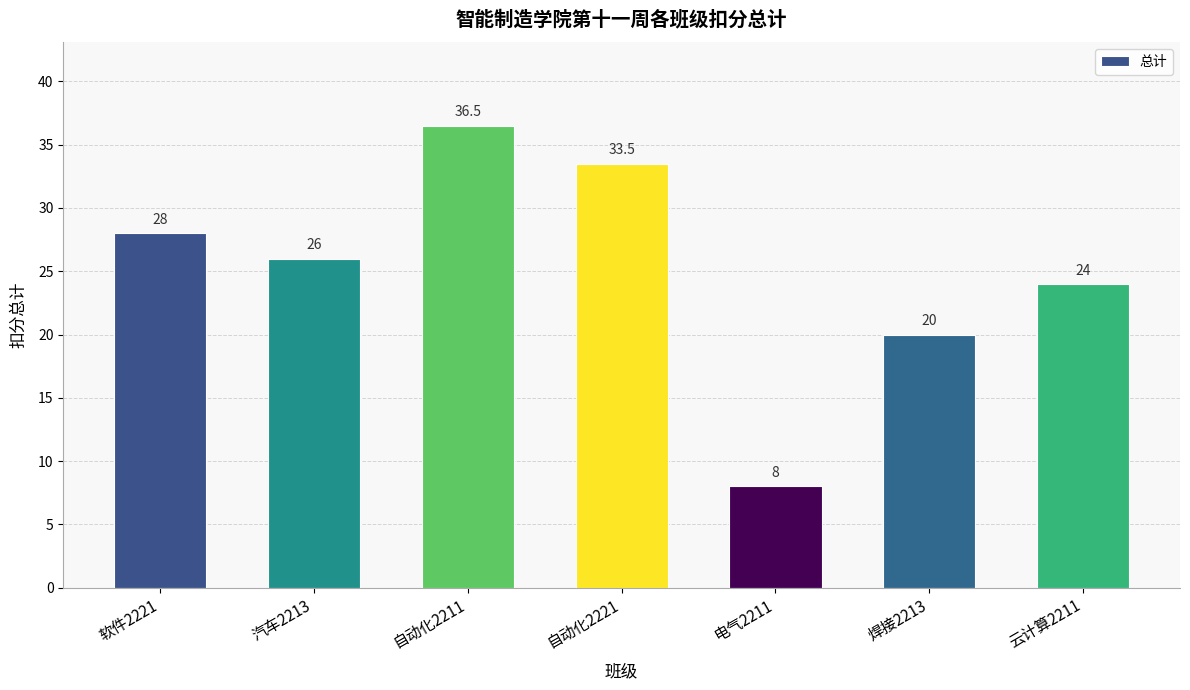

How many categories are shown in the chart?

7